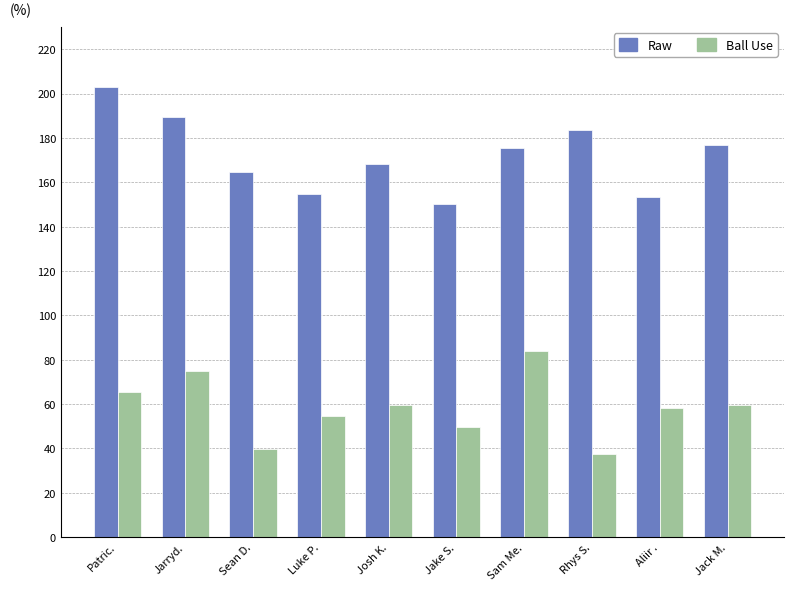

What is the smallest value displayed?

37.5